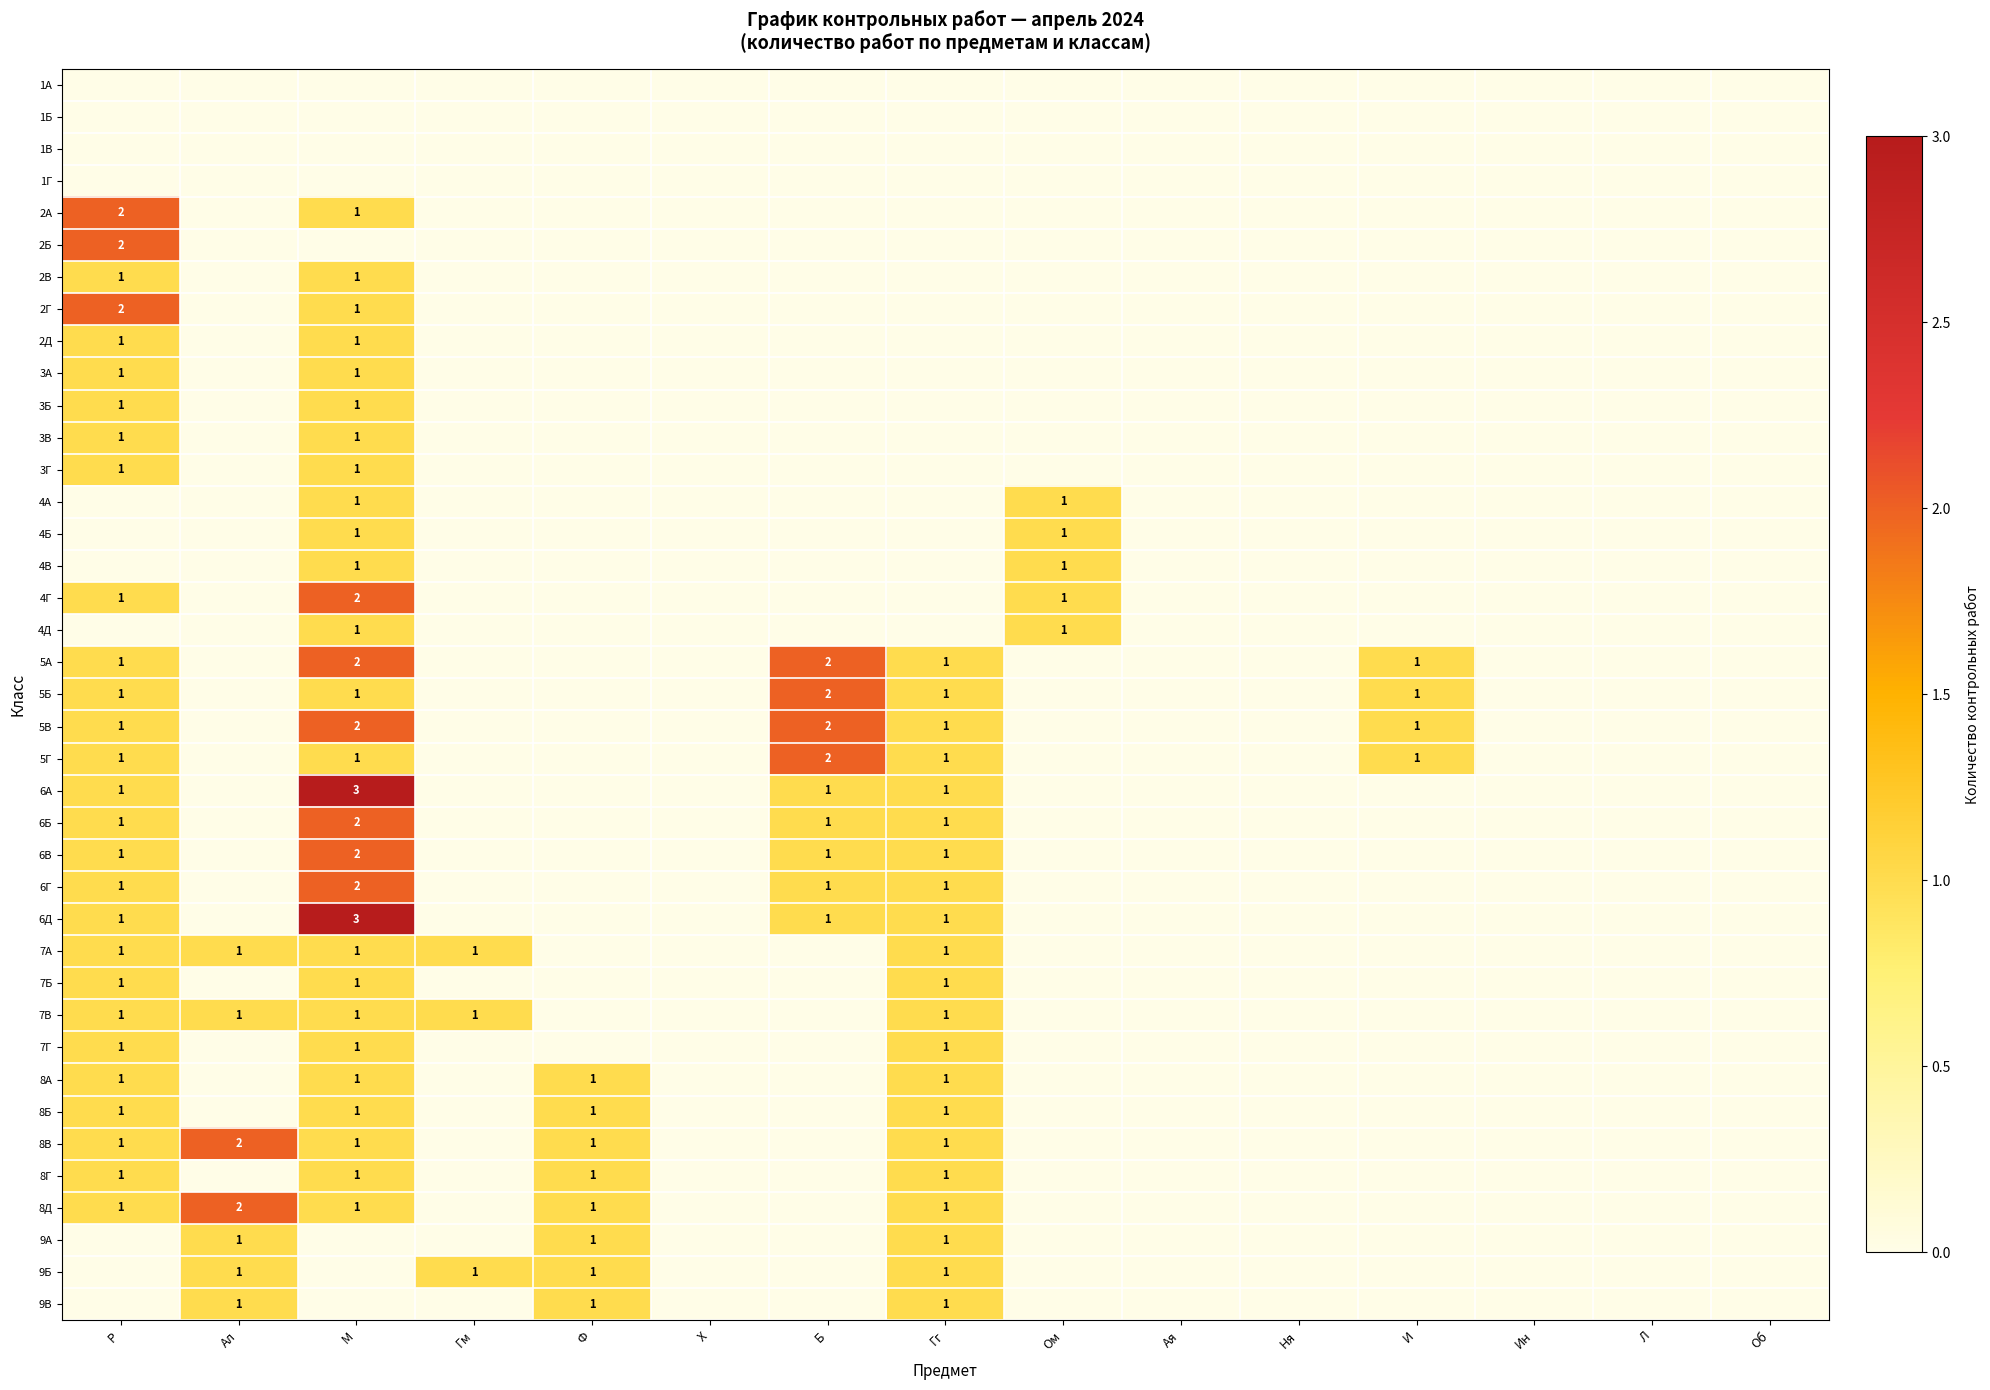

What is the difference between the highest and lowest values at И?

1